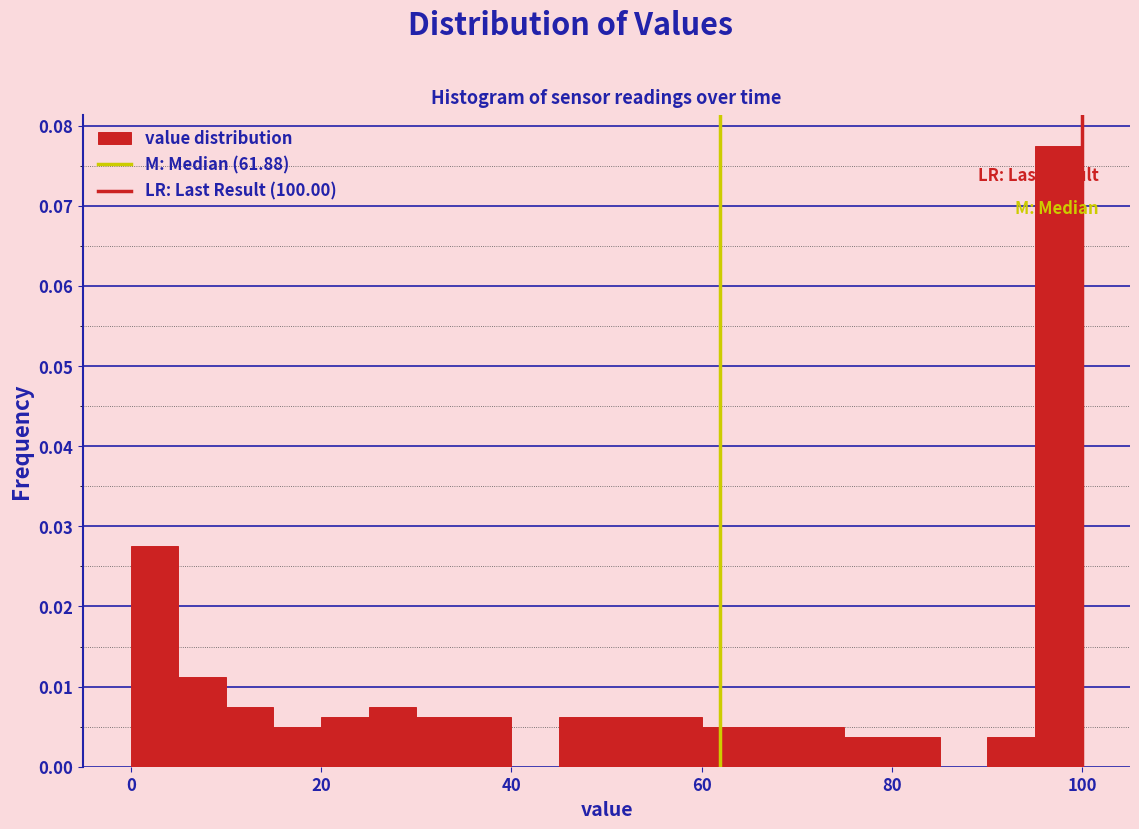

Read against the x-axis, roughly where is the centre of the tallest bar?

98